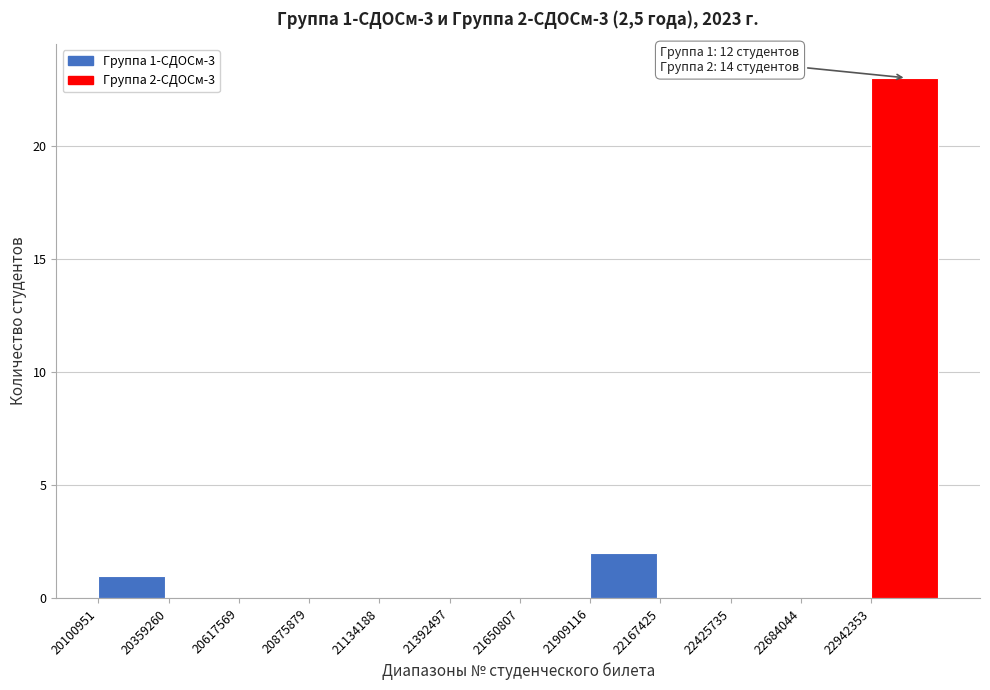

Which range on the x-axis has the tallest bar?

22950000 to 23200000